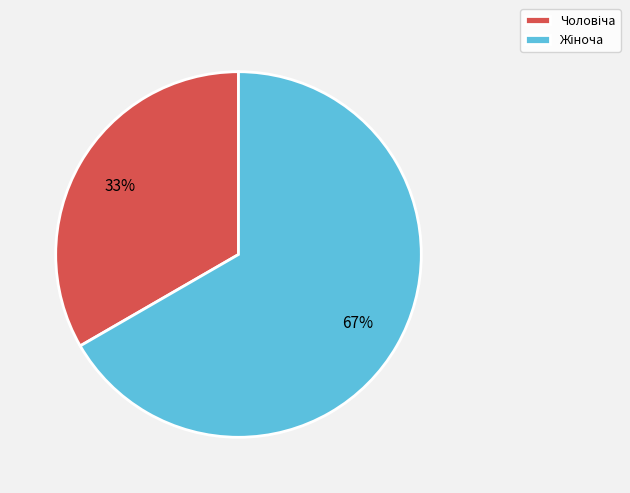

To the nearest percent, what is the average slice percentage?

50%